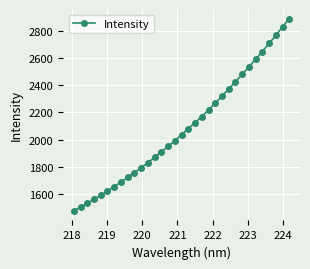

What is the value of the 31st point from the left?

2766.1